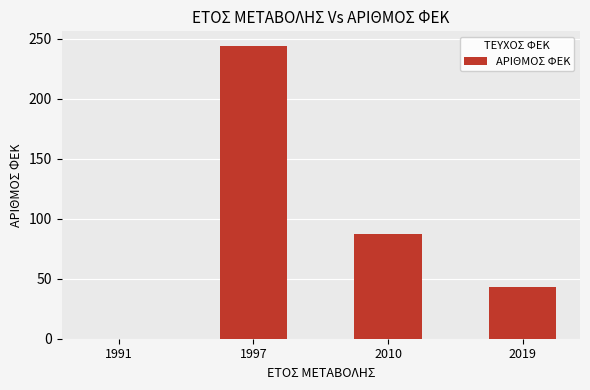

How many values are above zero?

3